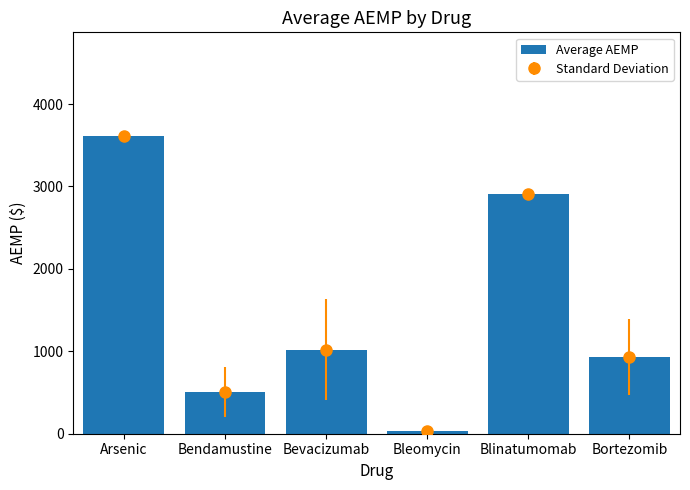

List the labels in order of value, smallest first.

Bleomycin, Bendamustine, Bortezomib, Bevacizumab, Blinatumomab, Arsenic